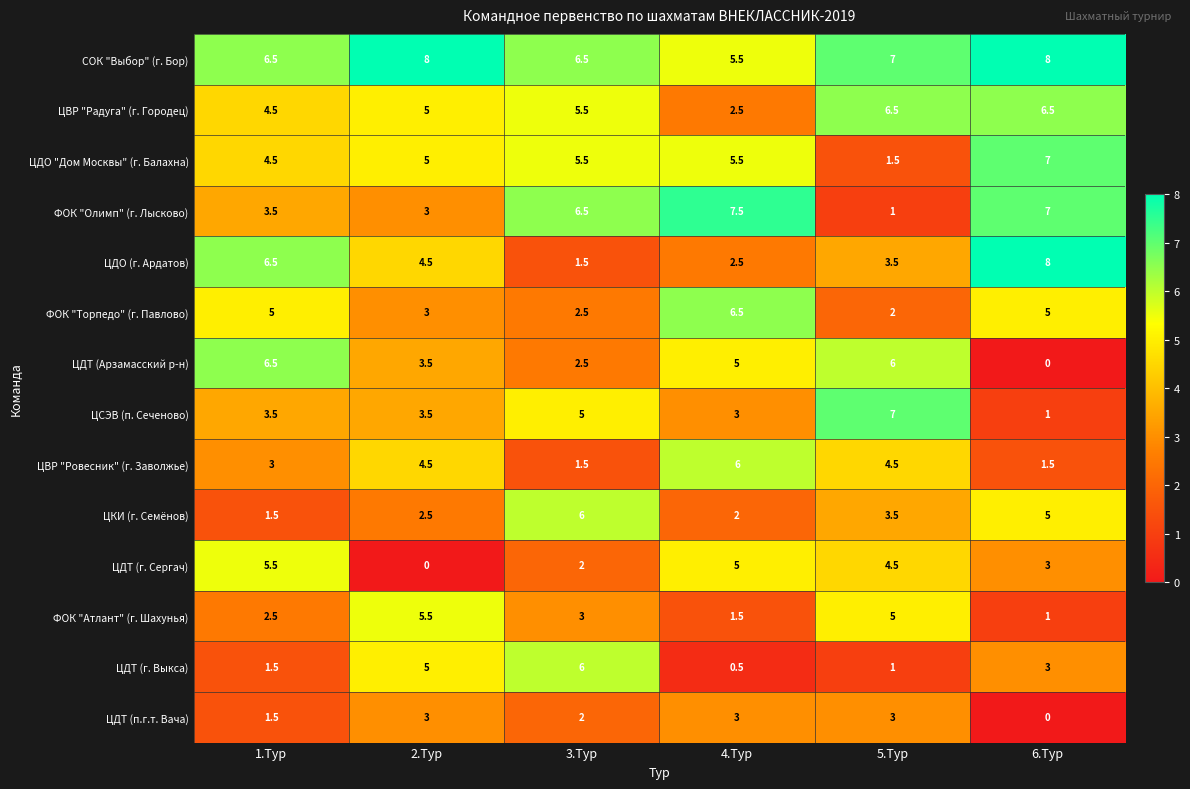

Which series changed the most between 1.Тур and 3.Тур?

ЦДО (г. Ардатов)